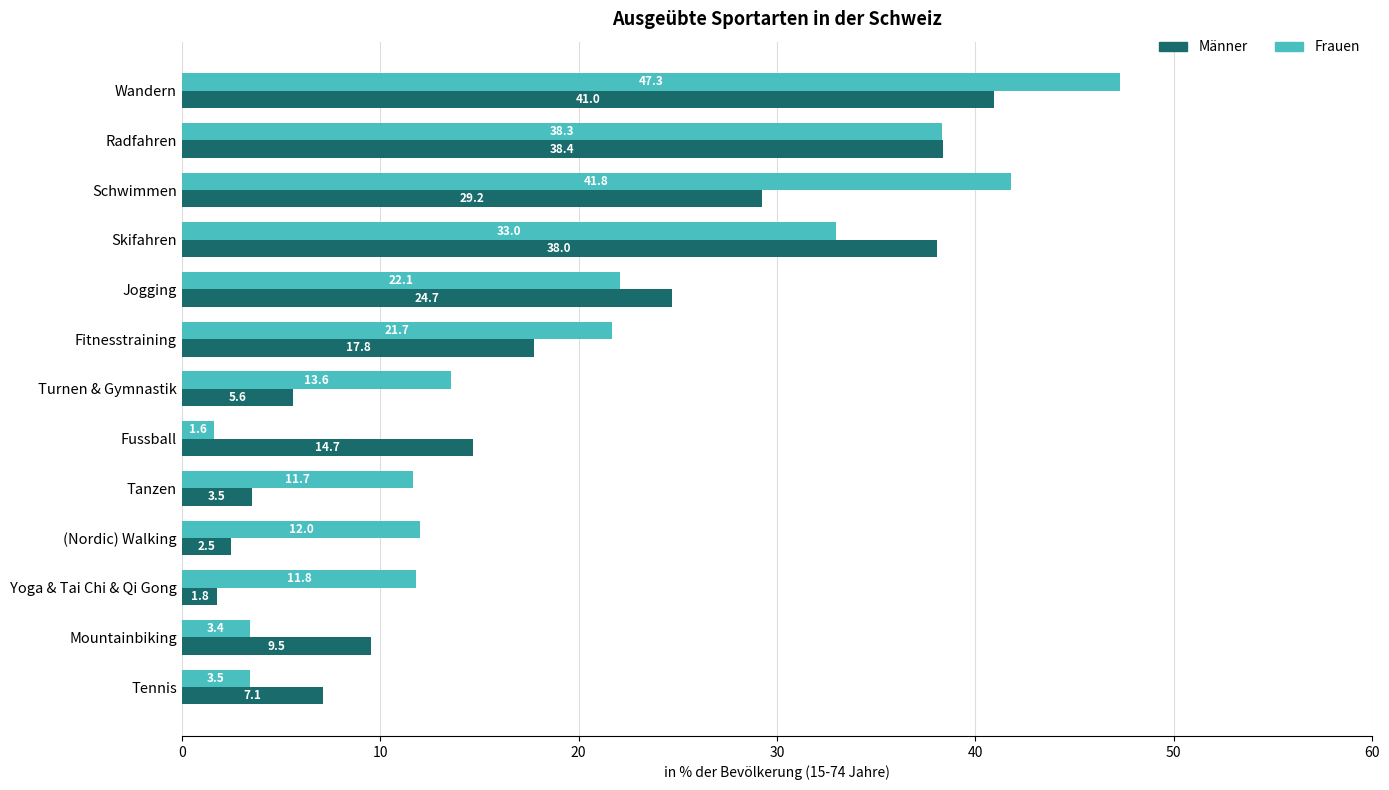

What is the difference between the highest and lowest values at Turnen & Gymnastik?

8.0